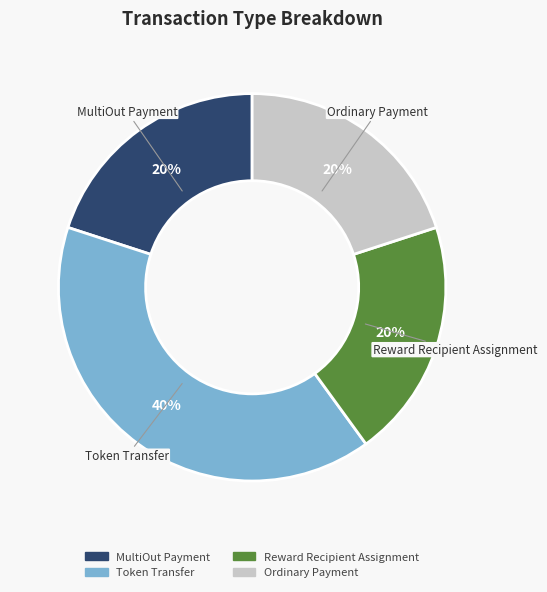

How many slices are in this pie chart?

4